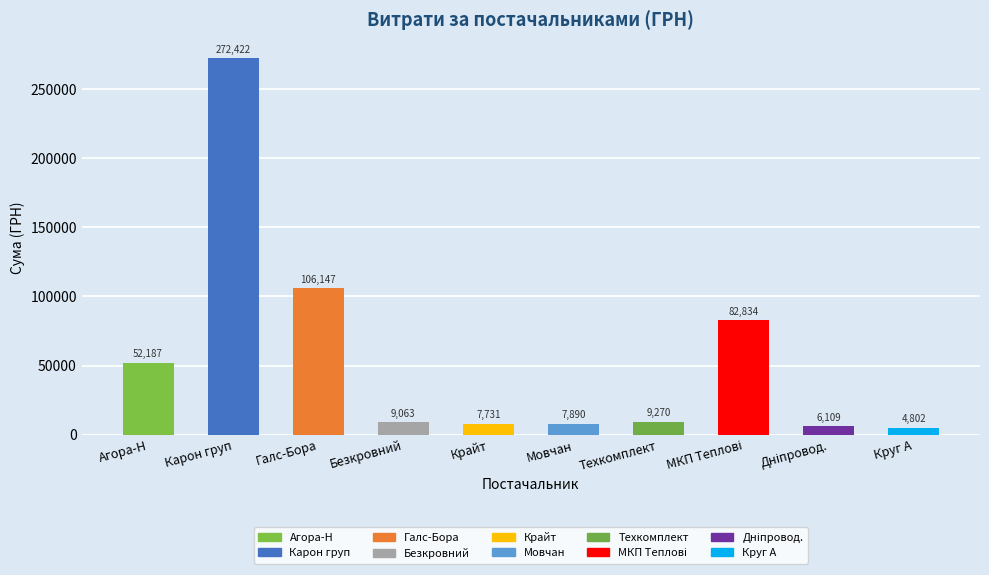

At which label is the value closest to 138612?

ТОВ "Галс-Бора"